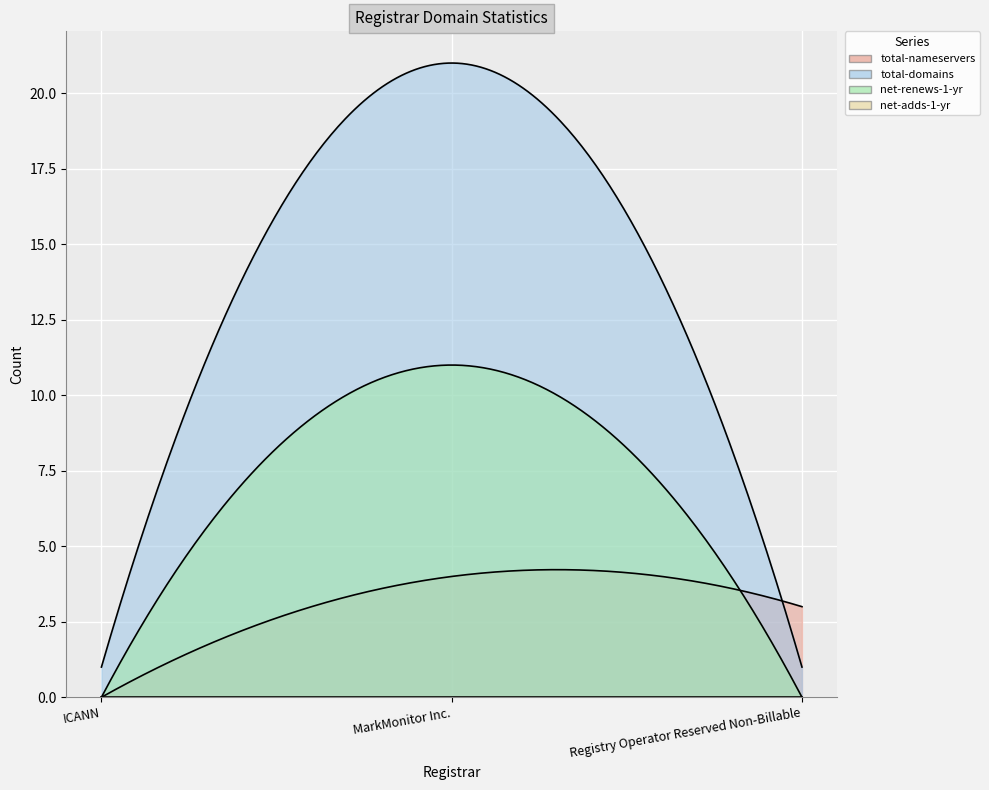

How many lines are shown in the chart?

4